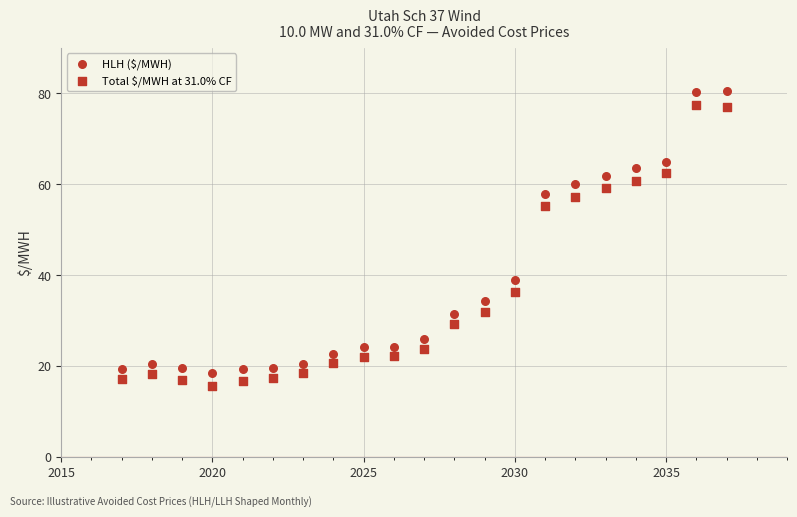

How many data points are displayed?

42